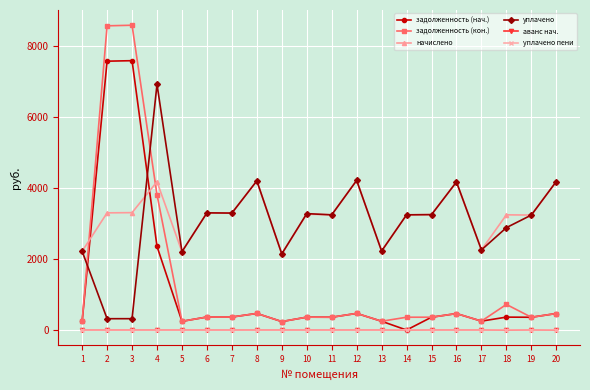

What is the value of the задолженность (нач.) point at the 9th from the left?

238.1